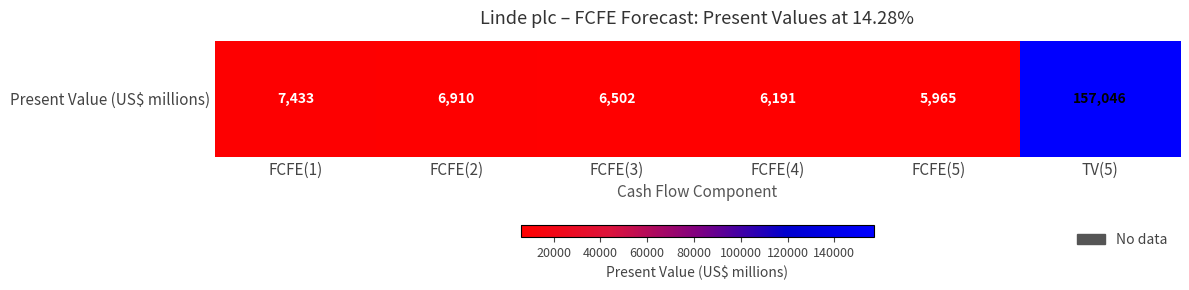

List the labels in order of value, smallest first.

FCFE(5), FCFE(4), FCFE(3), FCFE(2), FCFE(1), TV(5)